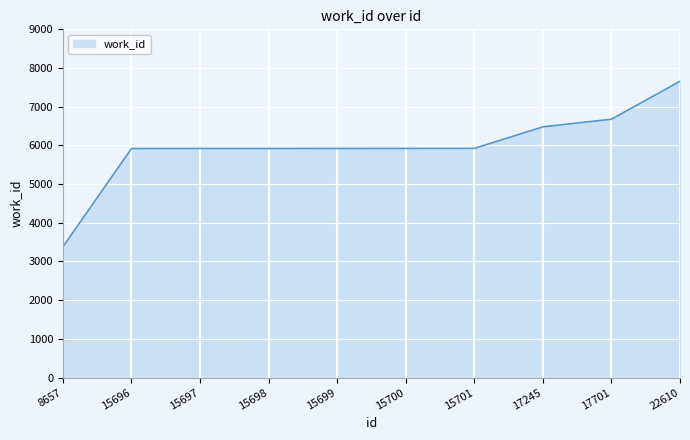

What is the difference between the maximum and minimum values?

4279